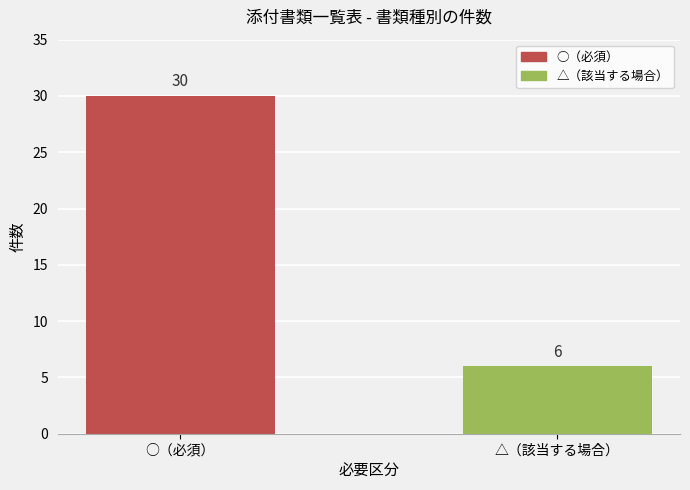

What is the label of the 1st bar from the right?

△（該当する場合）